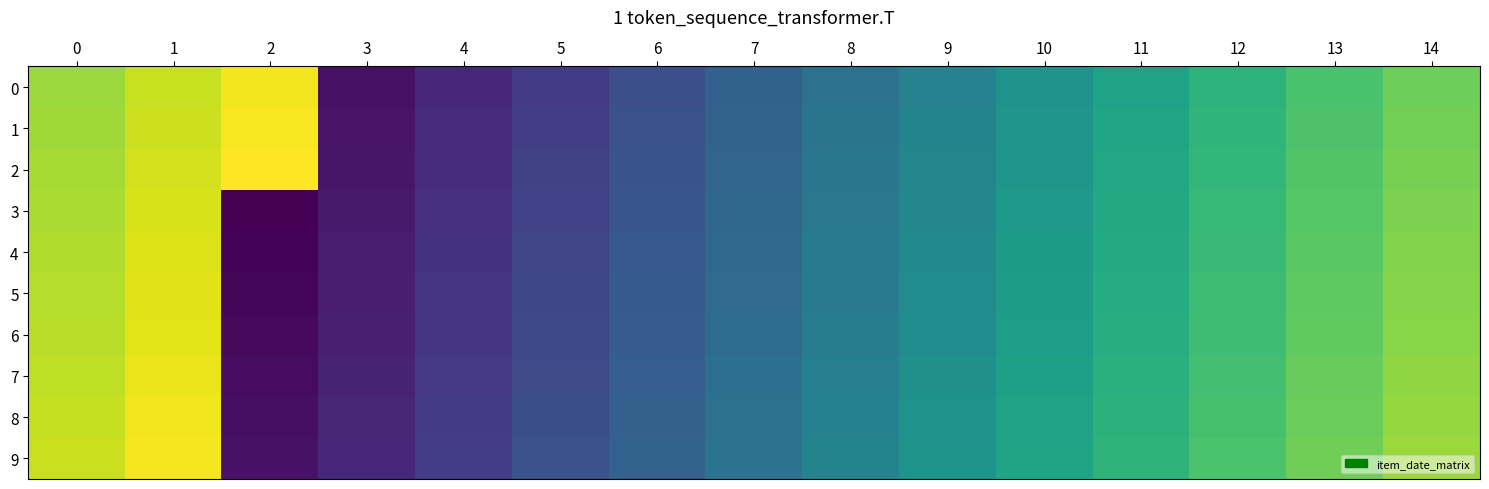

Which has a higher value, 8 or 1?

1